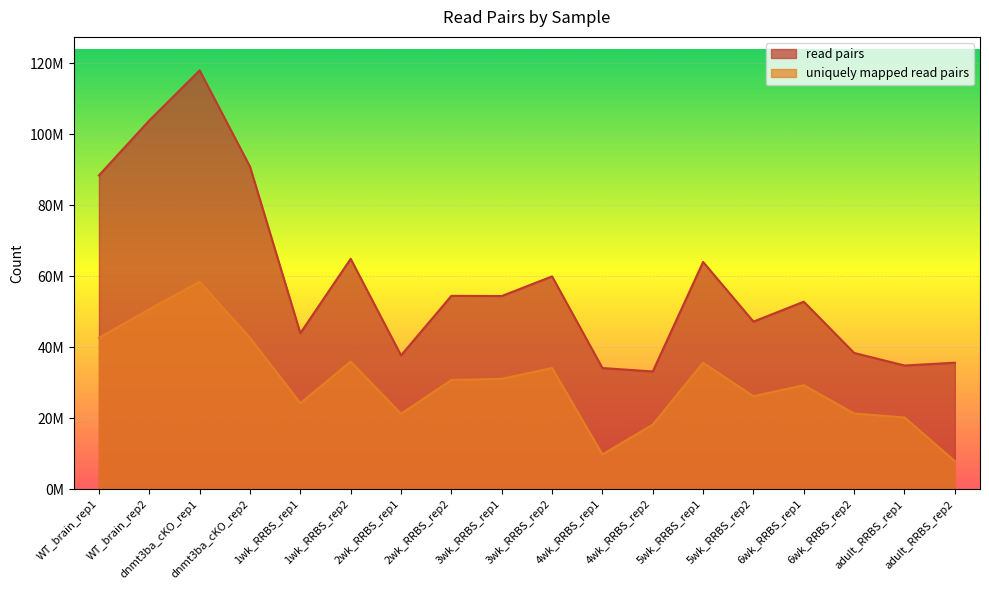

The value of read pairs at 1wk_RRBS_rep2 is 64902539. True or false?

True